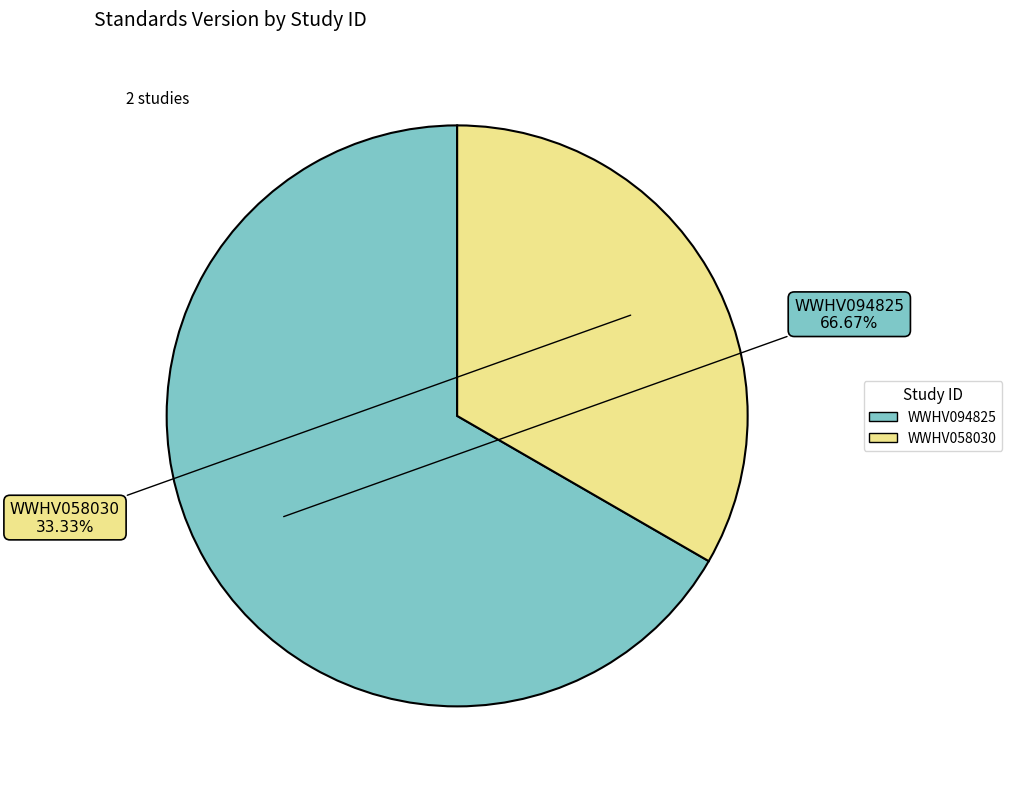

What percentage is the WWHV058030 slice, to the nearest percent?

33%